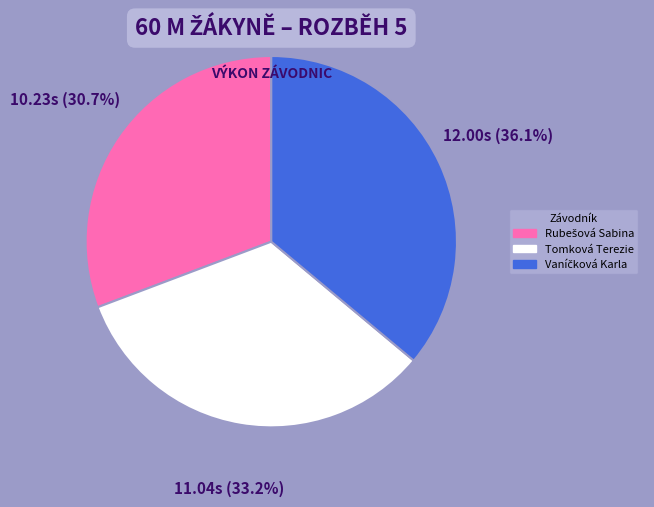

To the nearest percent, what is the difference between the largest and smallest slice percentages?

5%